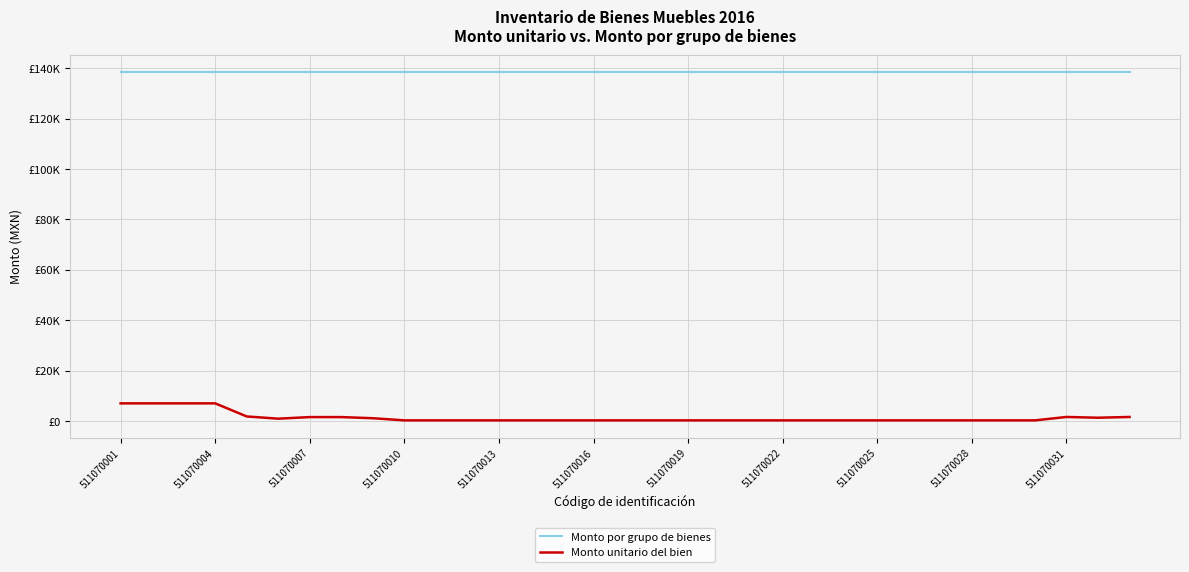

True or false: Monto unitario del bien and Monto por grupo de bienes cross at least once.

False